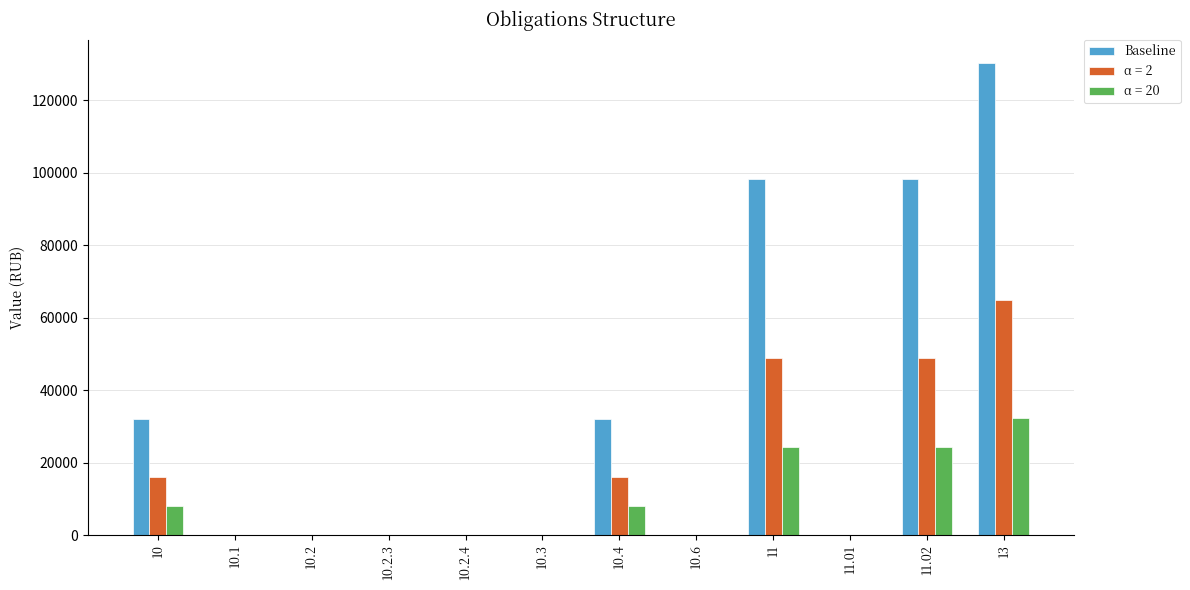

What is the greatest value displayed?

130310.3